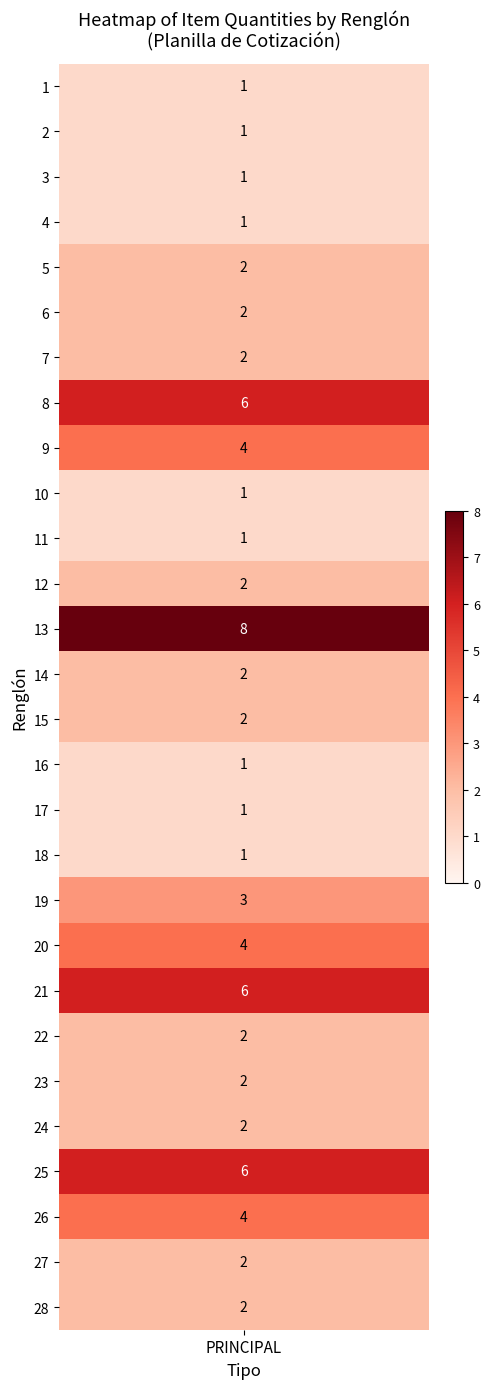

List the labels in order of value, smallest first.

1, 2, 3, 4, 10, 11, 16, 17, 18, 5, 6, 7, 12, 14, 15, 22, 23, 24, 27, 28, 19, 9, 20, 26, 8, 21, 25, 13